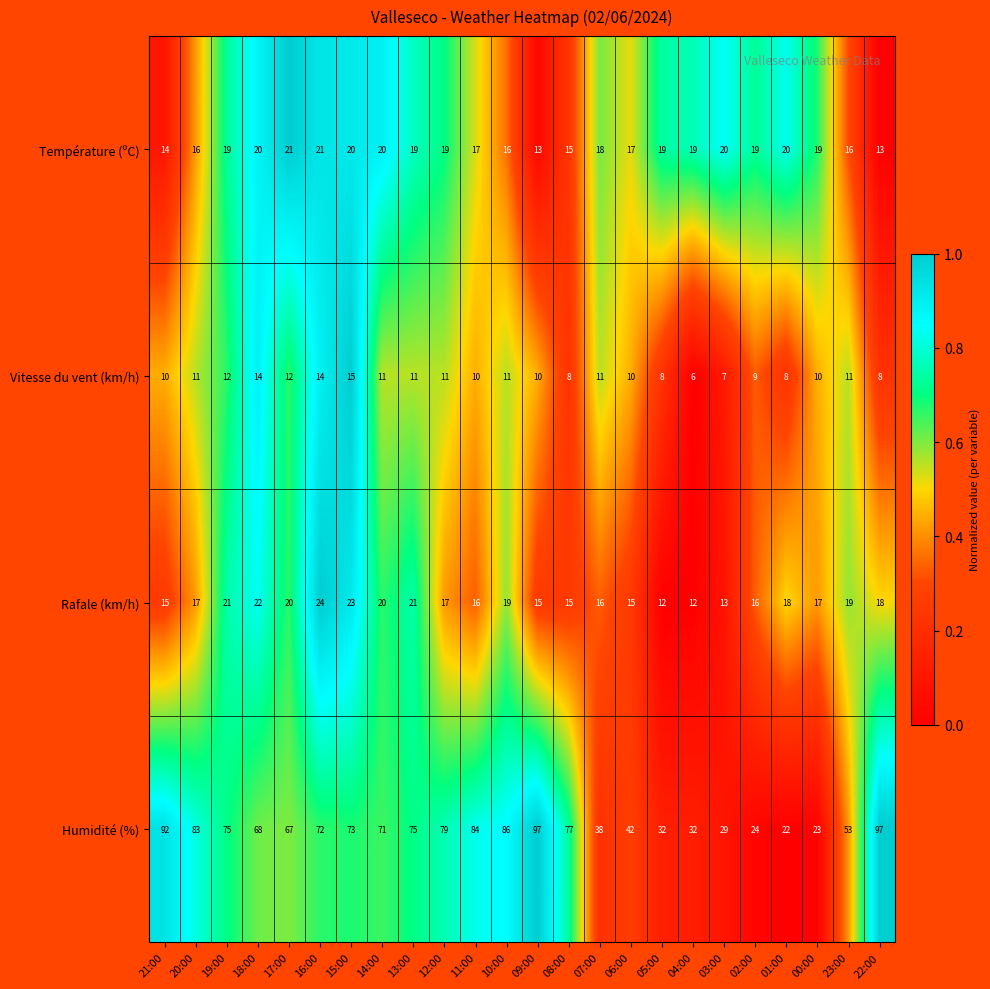

Is it true that Rafale (km/h) equals 21 at 13:00?

True